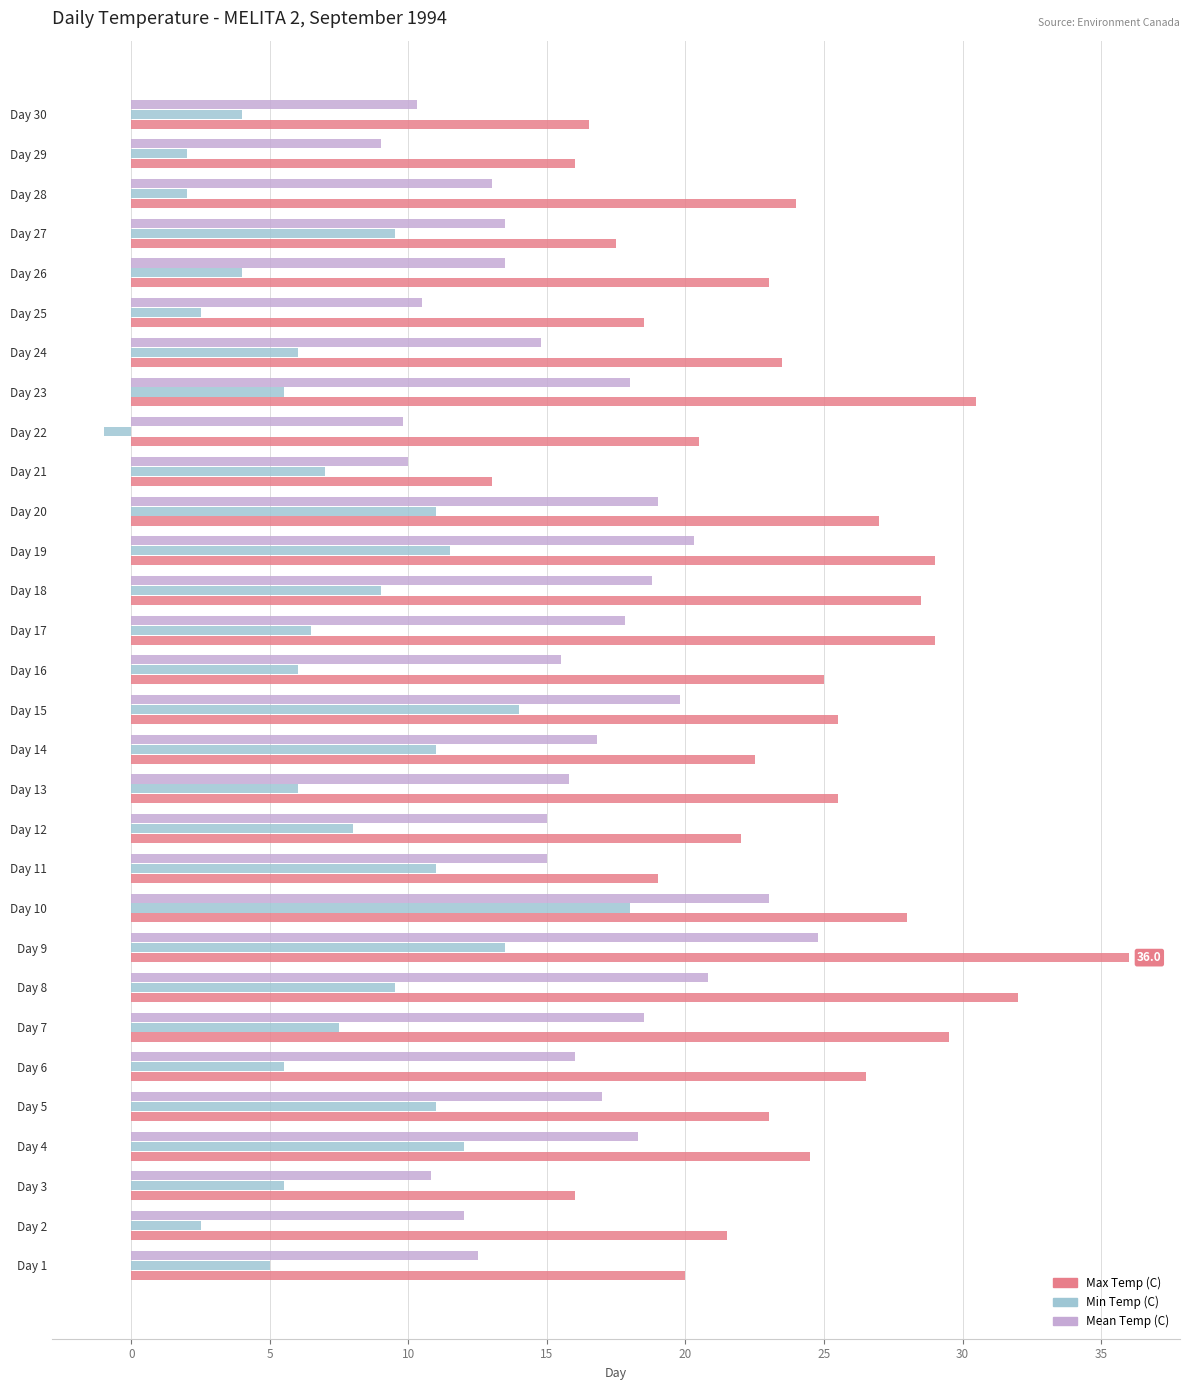

How many categories are shown in the chart?

30